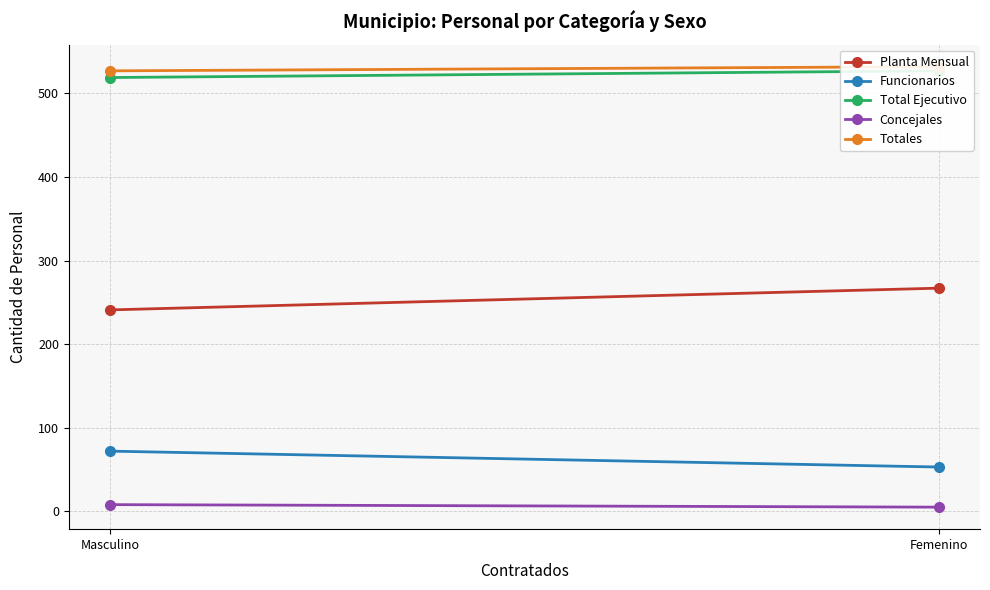

What is the label of the 2nd point from the left?

Masculino